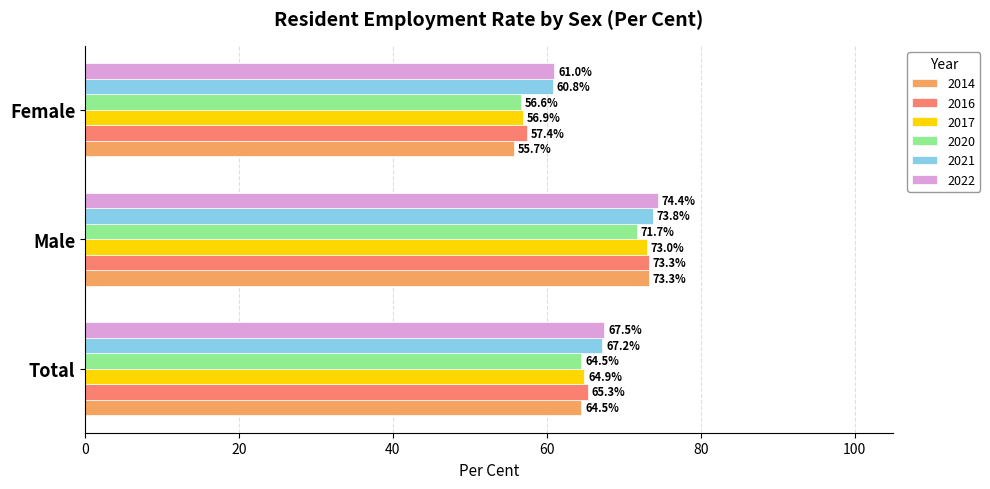

What is the difference between the 2017 values at Female and Total?

8.0